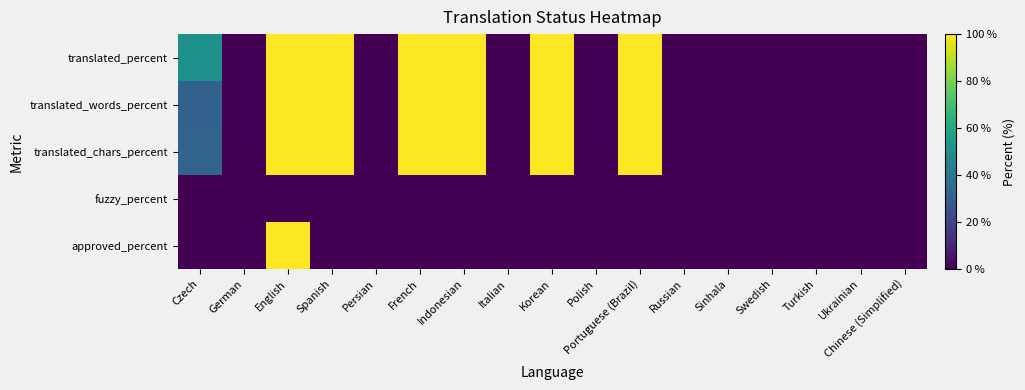

Reading left to right, list all the values displayed in this chart.

translated_percent: Czech=50.0	German=0.0	English=100.0	Spanish=100.0	Persian=0.0	French=100.0	Indonesian=100.0	Italian=0.0	Korean=100.0	Polish=0.0	Portuguese (Brazil)=100.0	Russian=0.0	Sinhala=0.0	Swedish=0.0	Turkish=0.0	Ukrainian=0.0	Chinese (Simplified)=0.0
translated_words_percent: Czech=31.2	German=0.0	English=100.0	Spanish=100.0	Persian=0.0	French=100.0	Indonesian=100.0	Italian=0.0	Korean=100.0	Polish=0.0	Portuguese (Brazil)=100.0	Russian=0.0	Sinhala=0.0	Swedish=0.0	Turkish=0.0	Ukrainian=0.0	Chinese (Simplified)=0.0
translated_chars_percent: Czech=31.7	German=0.0	English=100.0	Spanish=100.0	Persian=0.0	French=100.0	Indonesian=100.0	Italian=0.0	Korean=100.0	Polish=0.0	Portuguese (Brazil)=100.0	Russian=0.0	Sinhala=0.0	Swedish=0.0	Turkish=0.0	Ukrainian=0.0	Chinese (Simplified)=0.0
fuzzy_percent: Czech=0.0	German=0.0	English=0.0	Spanish=0.0	Persian=0.0	French=0.0	Indonesian=0.0	Italian=0.0	Korean=0.0	Polish=0.0	Portuguese (Brazil)=0.0	Russian=0.0	Sinhala=0.0	Swedish=0.0	Turkish=0.0	Ukrainian=0.0	Chinese (Simplified)=0.0
approved_percent: Czech=0.0	German=0.0	English=100.0	Spanish=0.0	Persian=0.0	French=0.0	Indonesian=0.0	Italian=0.0	Korean=0.0	Polish=0.0	Portuguese (Brazil)=0.0	Russian=0.0	Sinhala=0.0	Swedish=0.0	Turkish=0.0	Ukrainian=0.0	Chinese (Simplified)=0.0